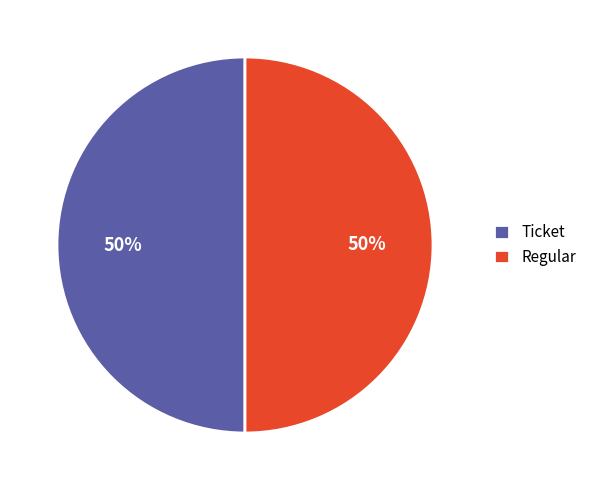

To the nearest percent, what portion does Ticket represent?

50%